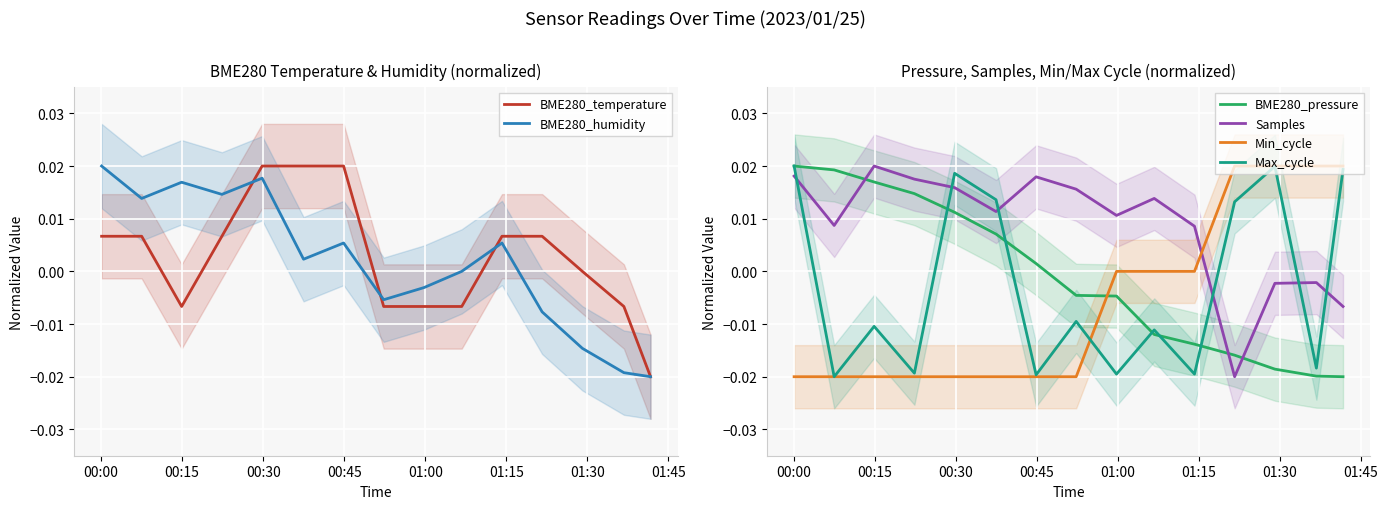

How many categories are shown in the chart?

15